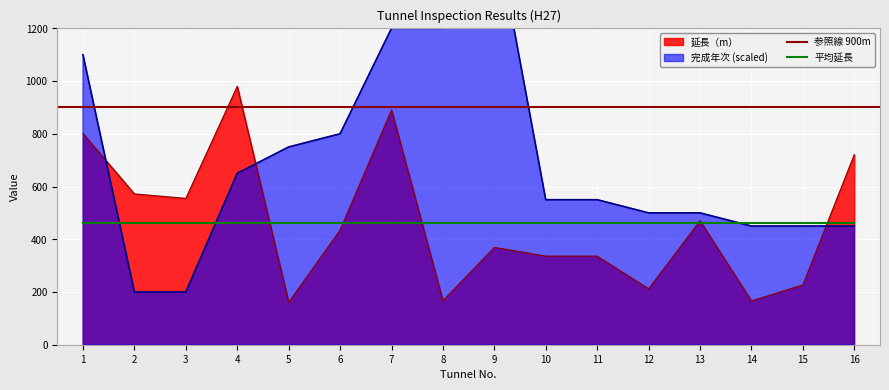

What is the difference between the highest and lowest values at 14?

284.0